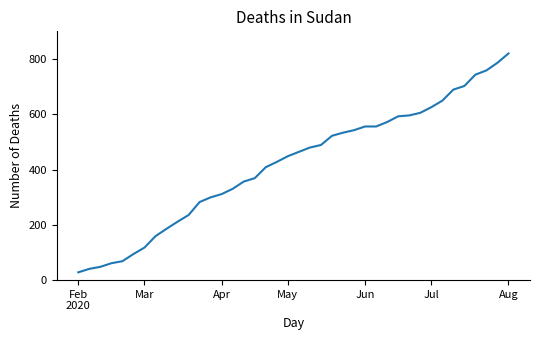

What is the smallest value displayed?

28.2